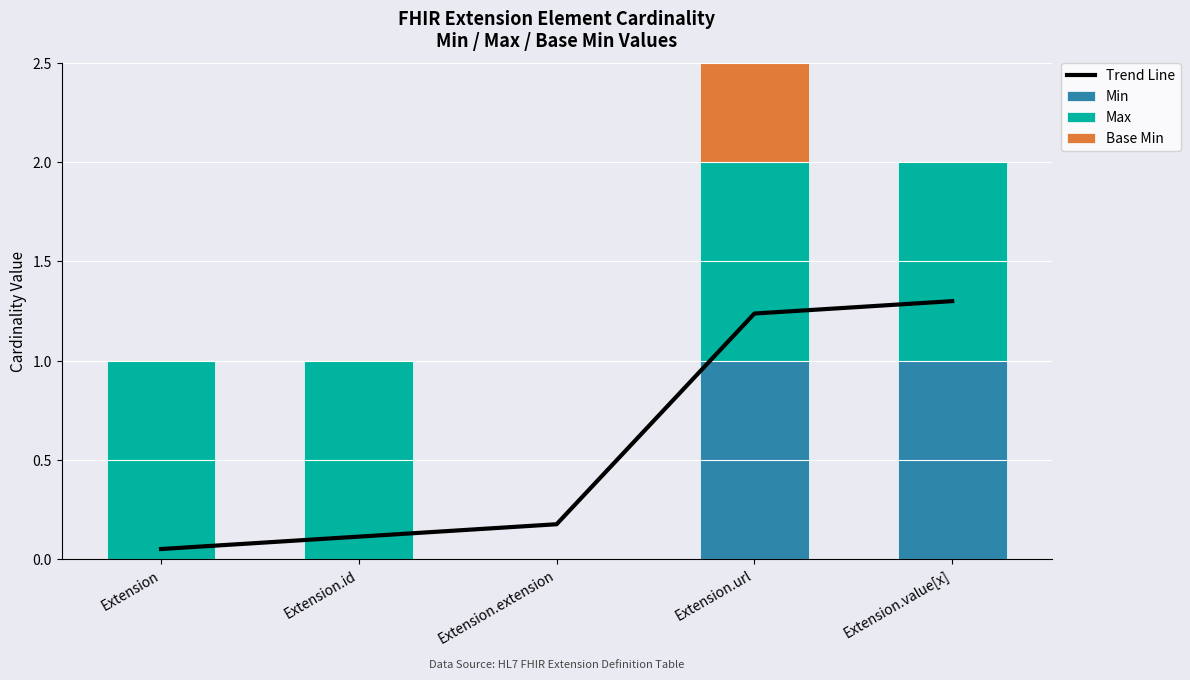

The Min series shows 0.0 at Extension.extension. True or false?

True